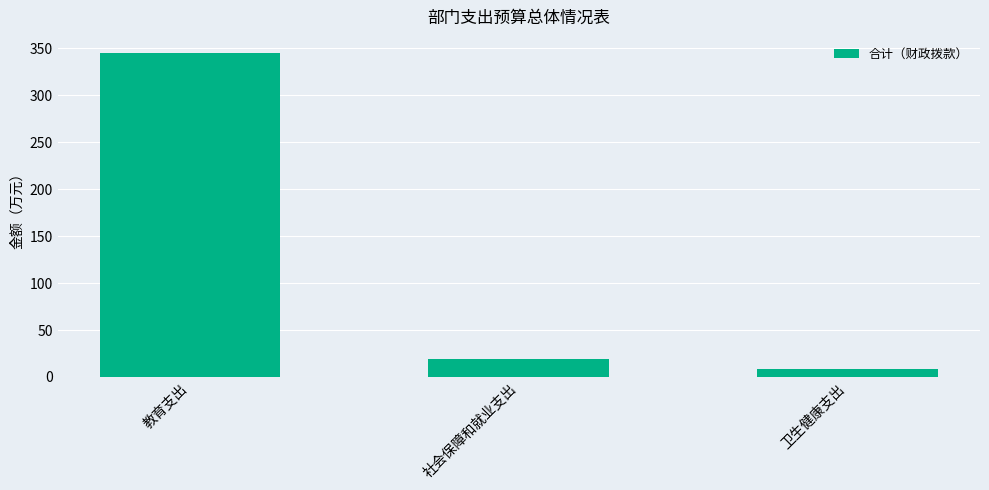

What is the sum of all values?

372.2